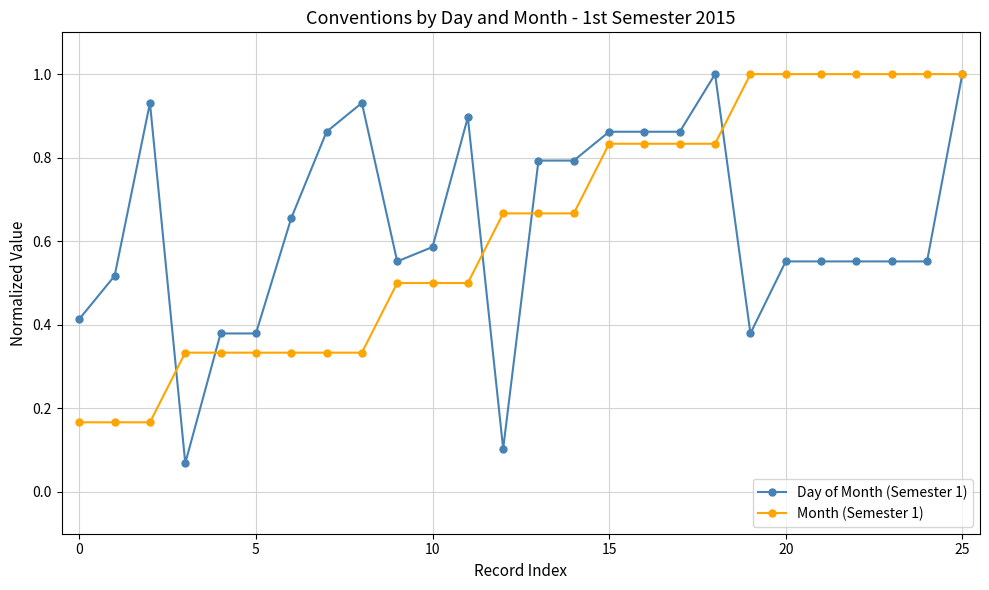

What is the highest value of the Month (Semester 1) series?

1.0